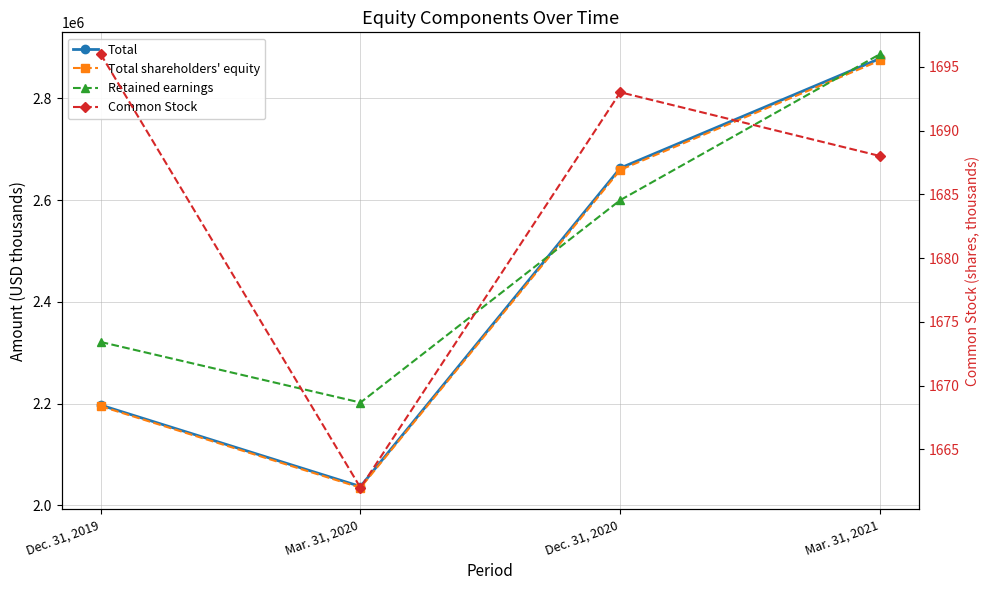

True or false: Total shareholders' equity has a value of 4722633 at Dec. 31, 2020.

False